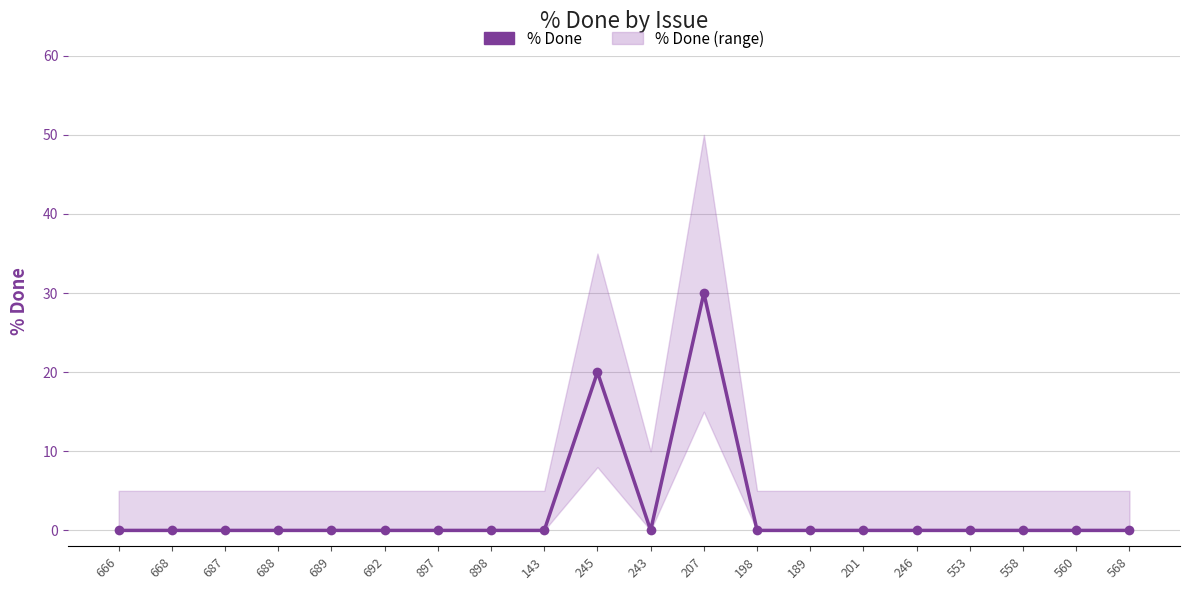

True or false: there are more than 2 points higher than both neighbors.

False